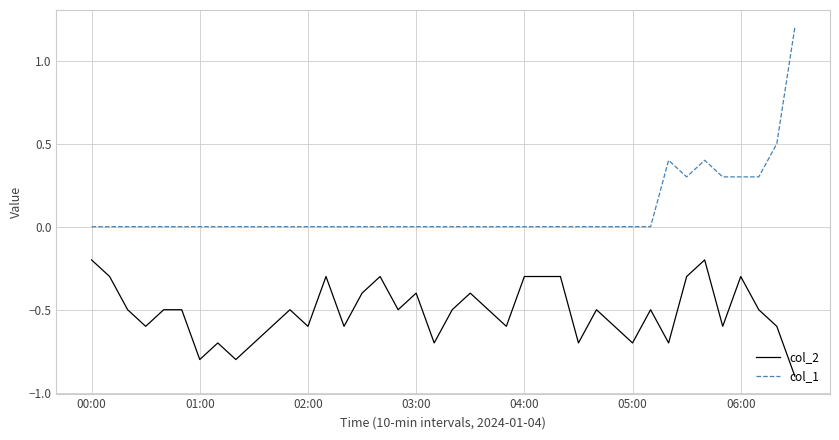

Reading left to right, list all the values displayed in this chart.

col_2: -0.2	-0.3	-0.5	-0.6	-0.5	-0.5	-0.8	-0.7	-0.8	-0.7	-0.6	-0.5	-0.6	-0.3	-0.6	-0.4	-0.3	-0.5	-0.4	-0.7	-0.5	-0.4	-0.5	-0.6	-0.3	-0.3	-0.3	-0.7	-0.5	-0.6	-0.7	-0.5	-0.7	-0.3	-0.2	-0.6	-0.3	-0.5	-0.6	-0.9
col_1: 0.0	0.0	0.0	0.0	0.0	0.0	0.0	0.0	0.0	0.0	0.0	0.0	0.0	0.0	0.0	0.0	0.0	0.0	0.0	0.0	0.0	0.0	0.0	0.0	0.0	0.0	0.0	0.0	0.0	0.0	0.0	0.0	0.4	0.3	0.4	0.3	0.3	0.3	0.5	1.2